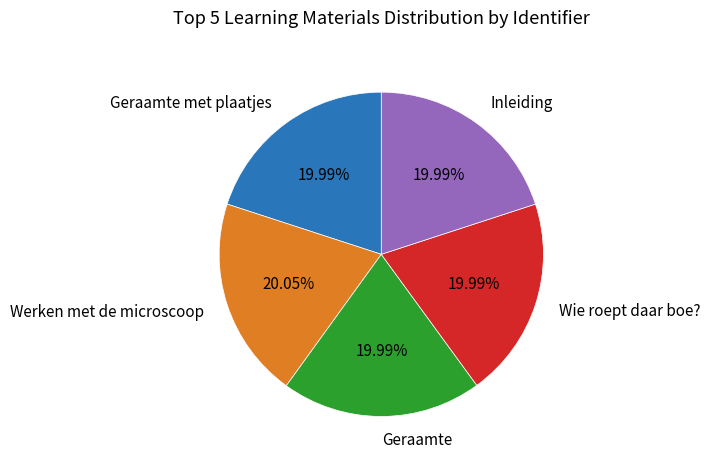

The Werken met de microscoop slice represents 13% of the pie. True or false?

False